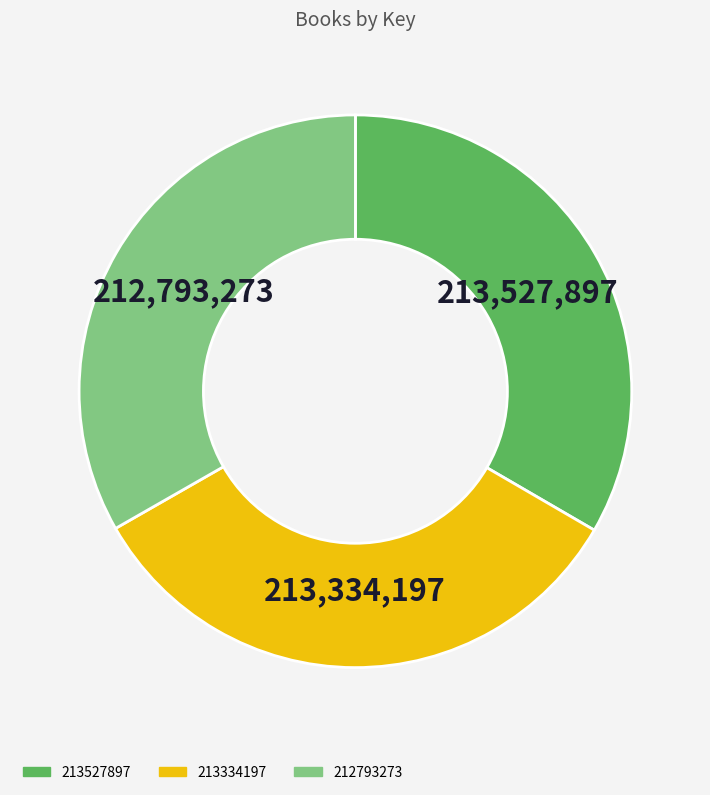

Is it true that 212793273 is 19% of the pie?

False